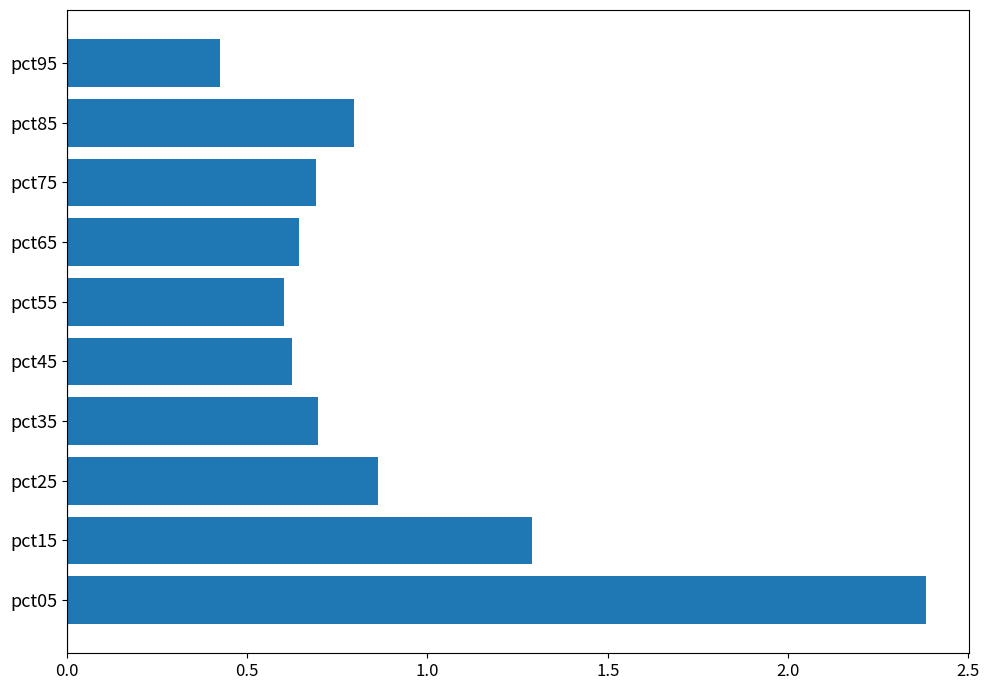

What is the sum of all values?

9.0